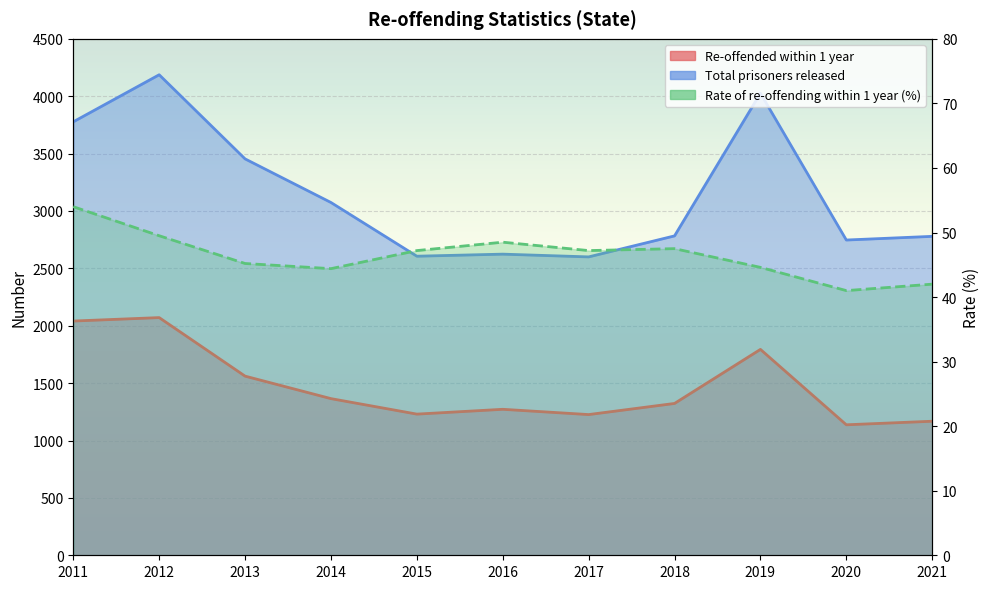

The Total prisoners released series shows 2624 at 2016. True or false?

True